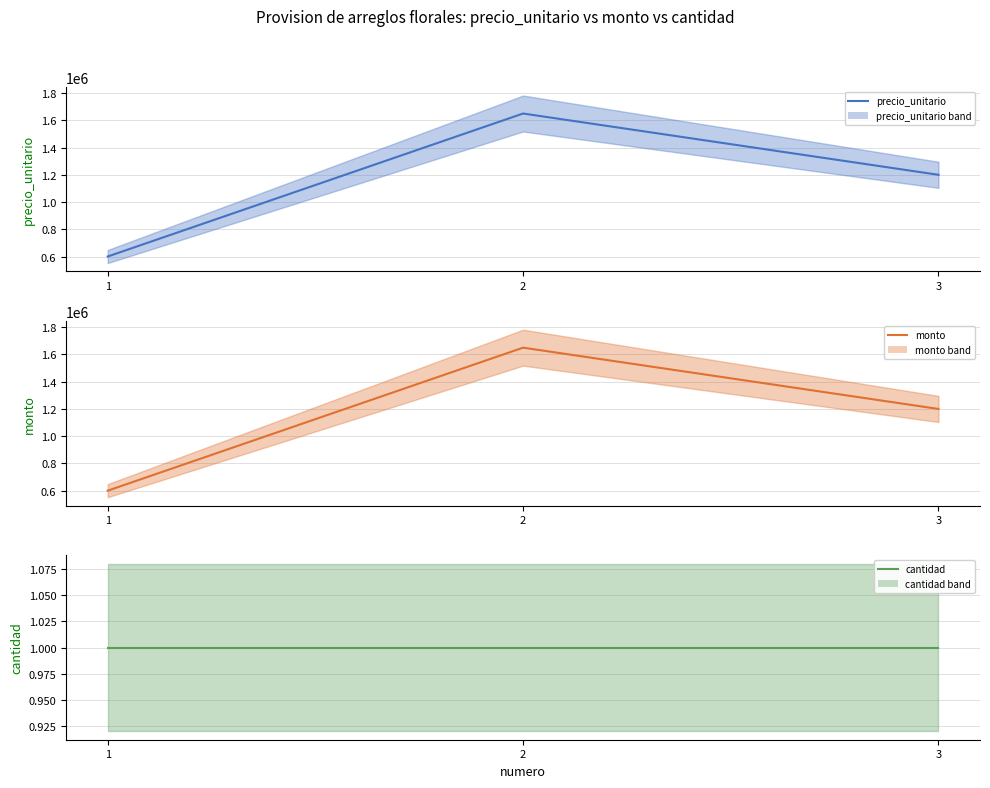

What is the average value of the cantidad (line) series?

1